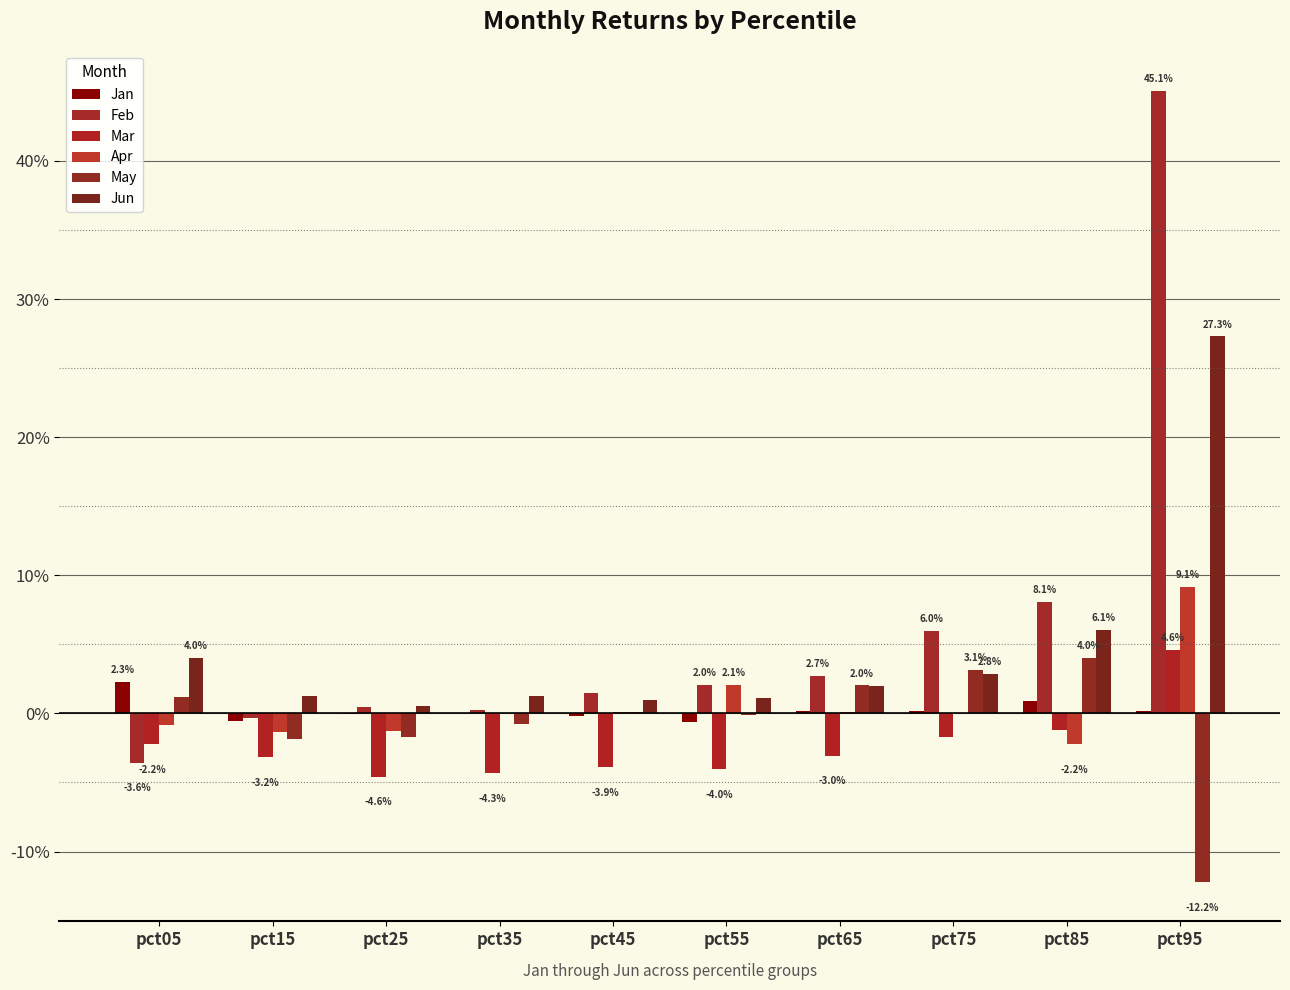

Which series has the largest total across all categories?

Feb